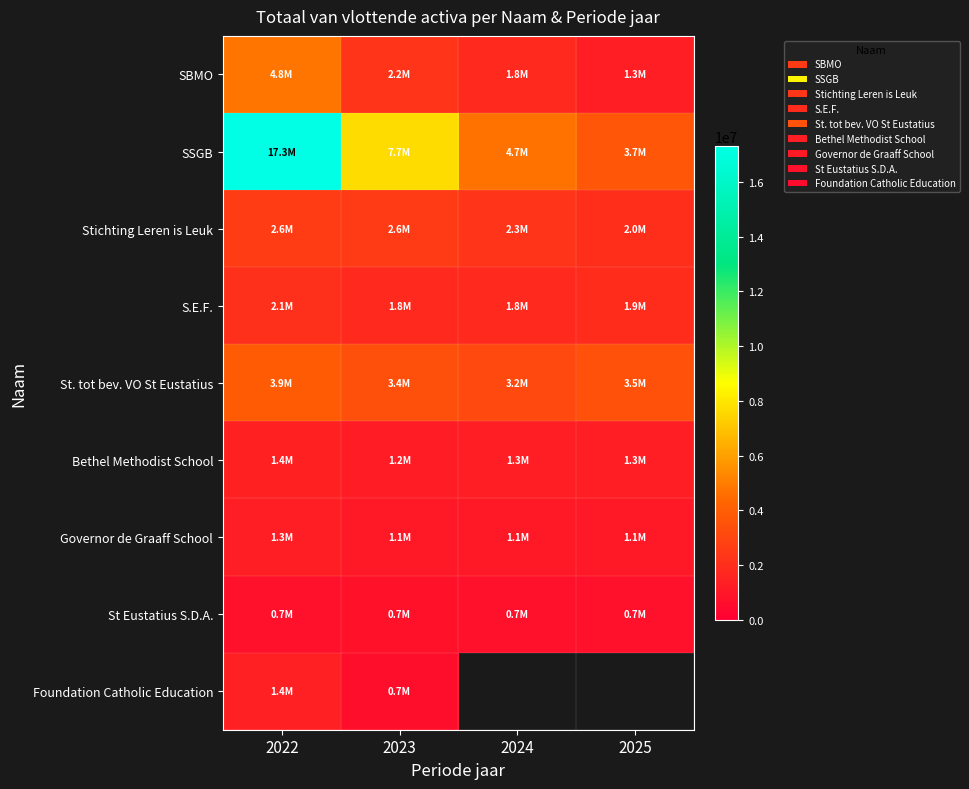

Which series changed the most between 2022 and 2023?

SSGB